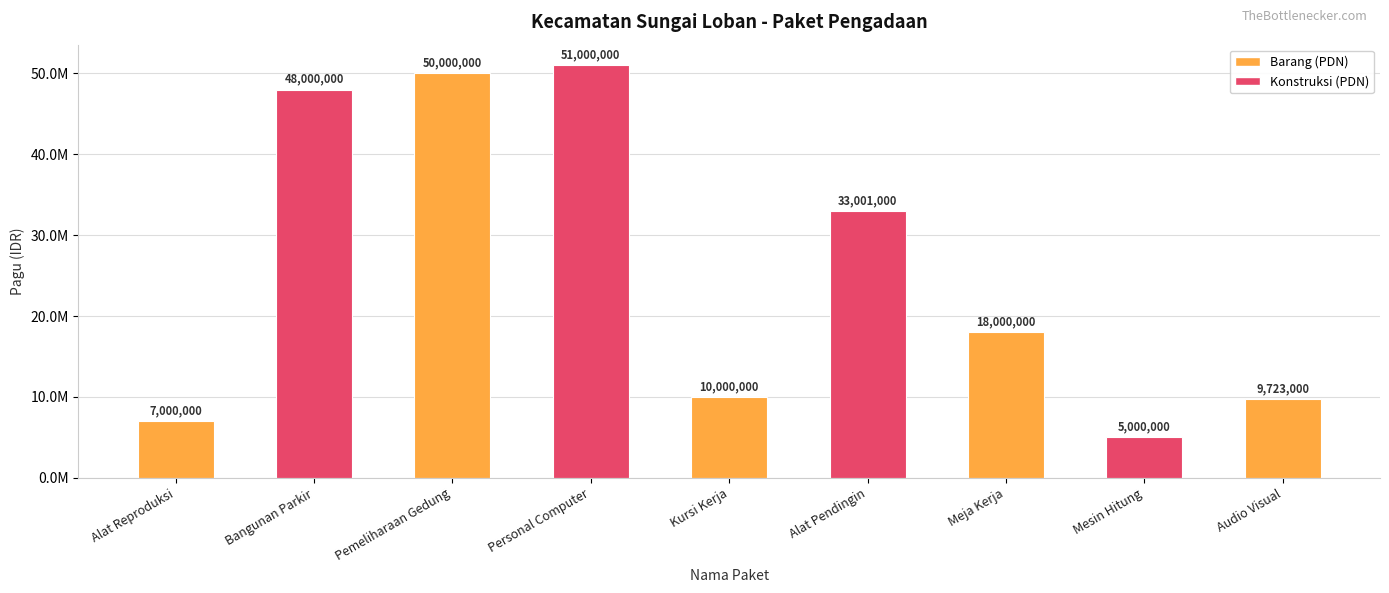

True or false: the data shows 5000000 at Mesin Hitung.

True